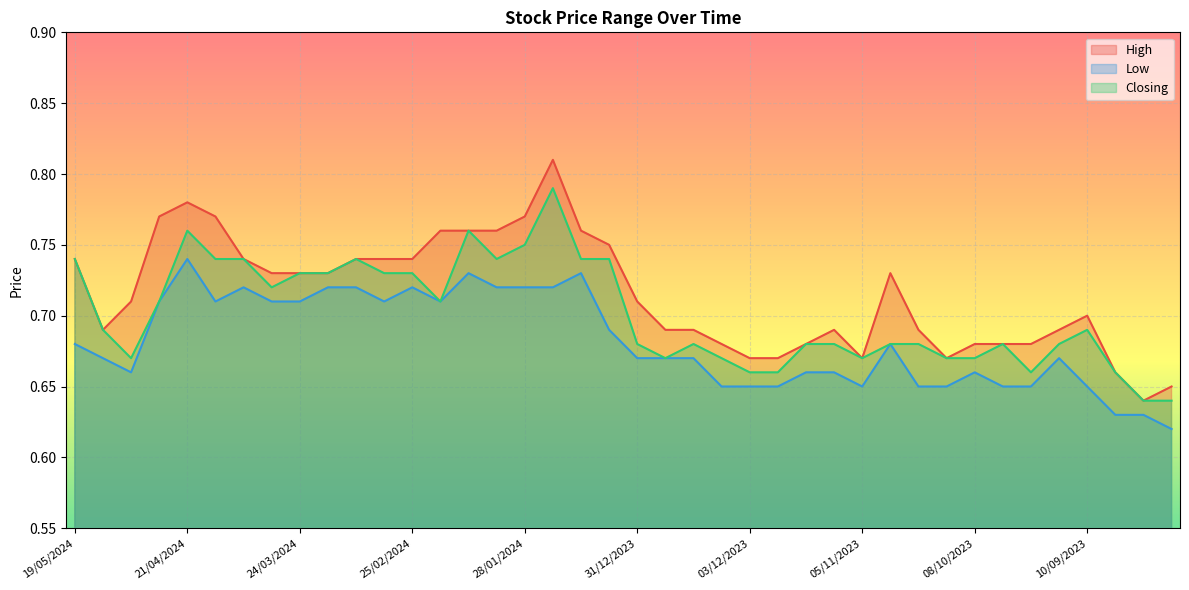

What is the sum of all Closing values?

28.1